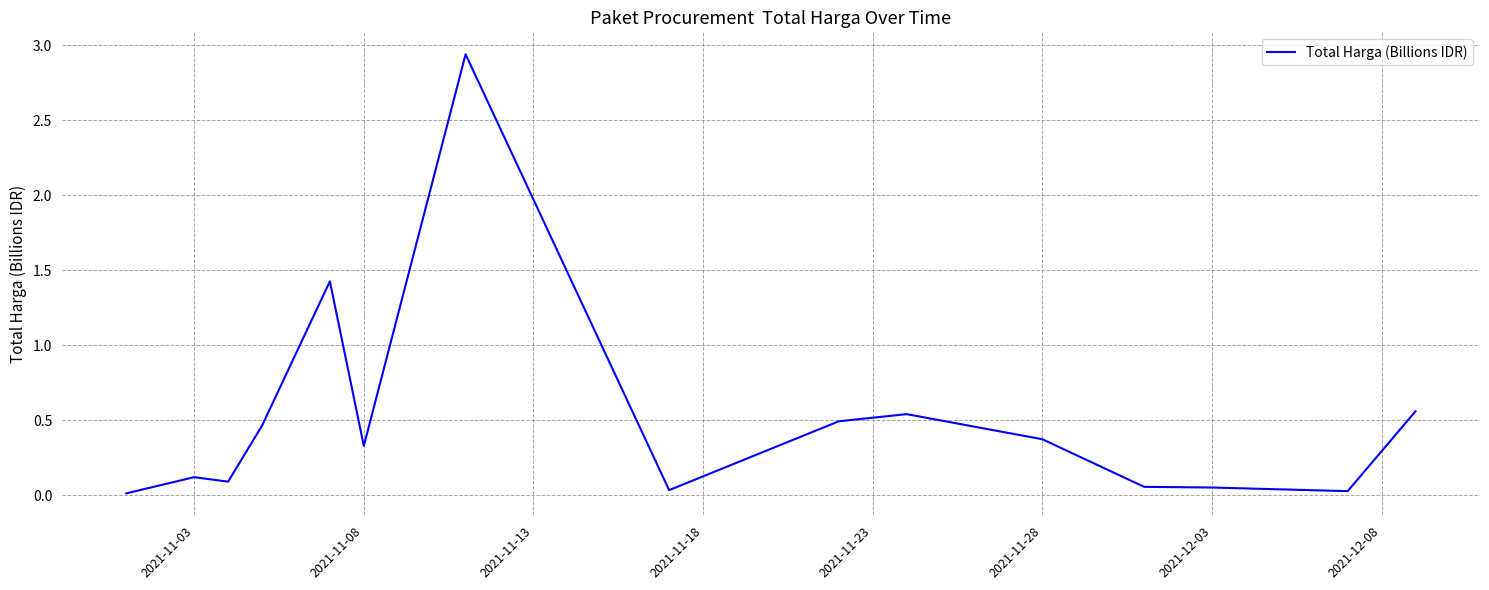

Is this an area chart (filled region under the line)?

No